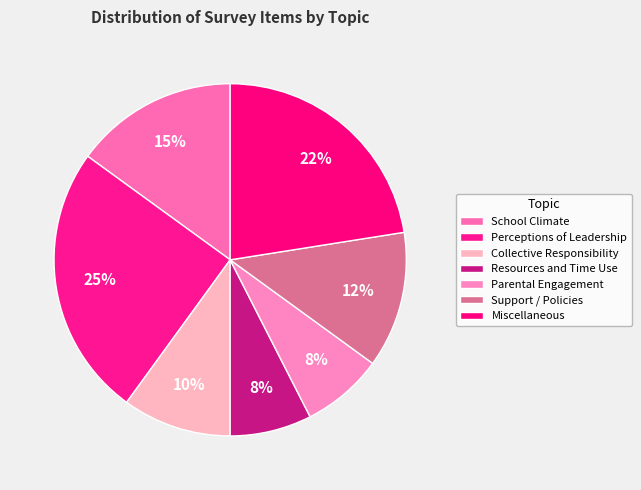

How many segments does this pie chart have?

7